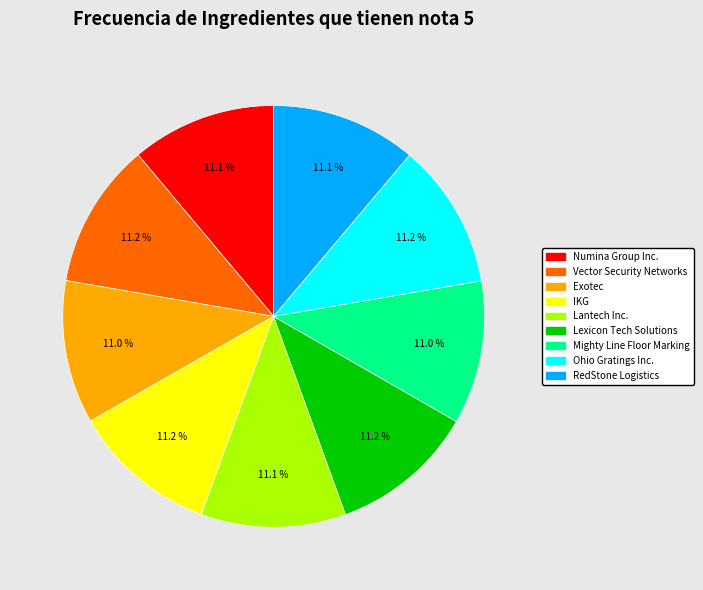

How many slices are in this pie chart?

9